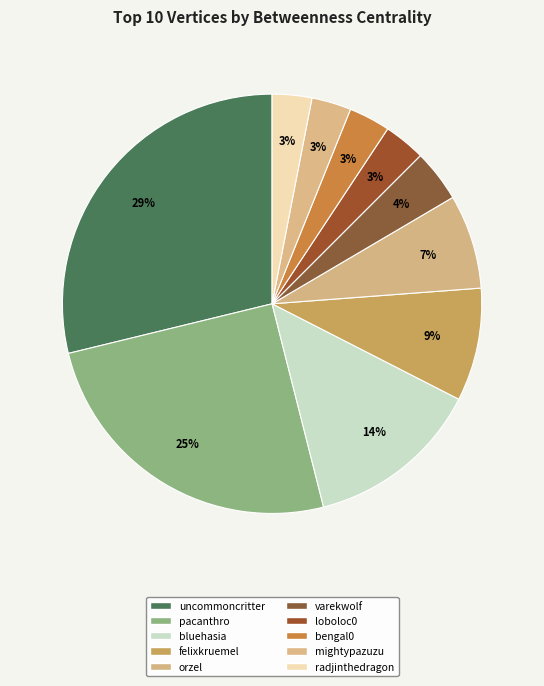

How many segments does this pie chart have?

10